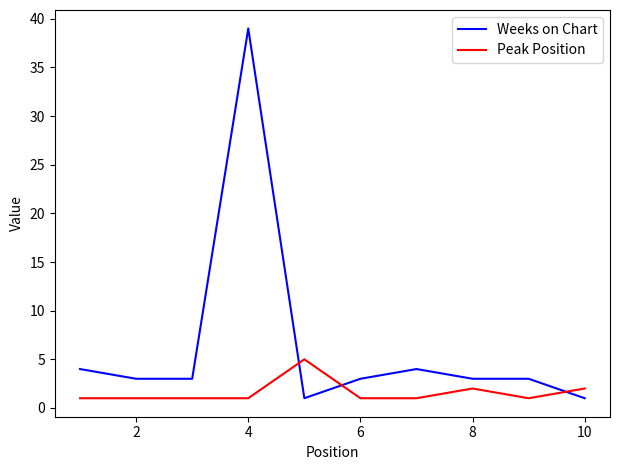

True or false: Peak Position has more than 1 interior local peaks.

True